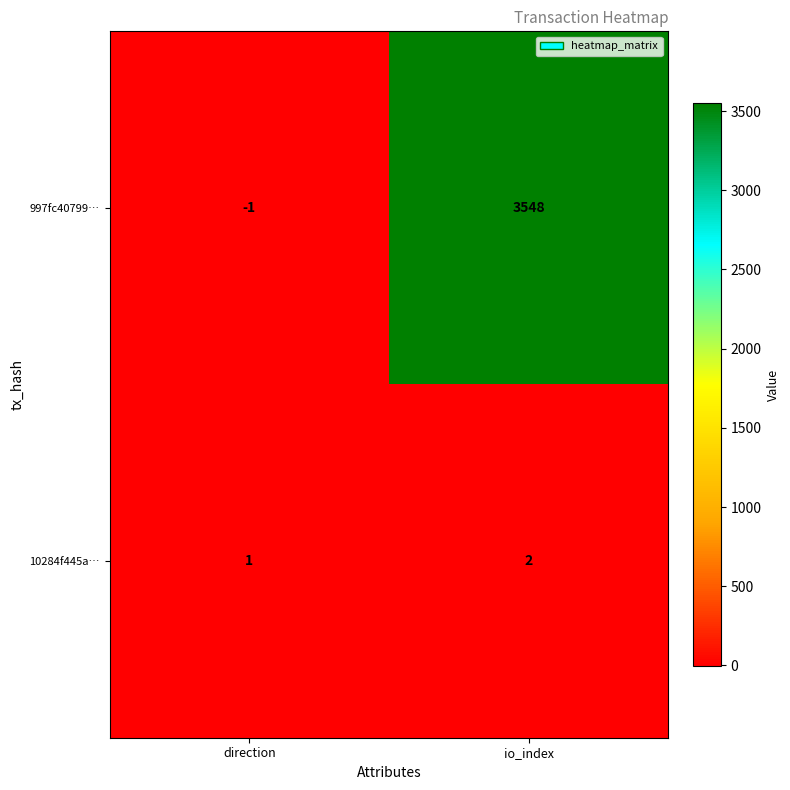

At which label is 997fc40799… closest to 1773?

direction